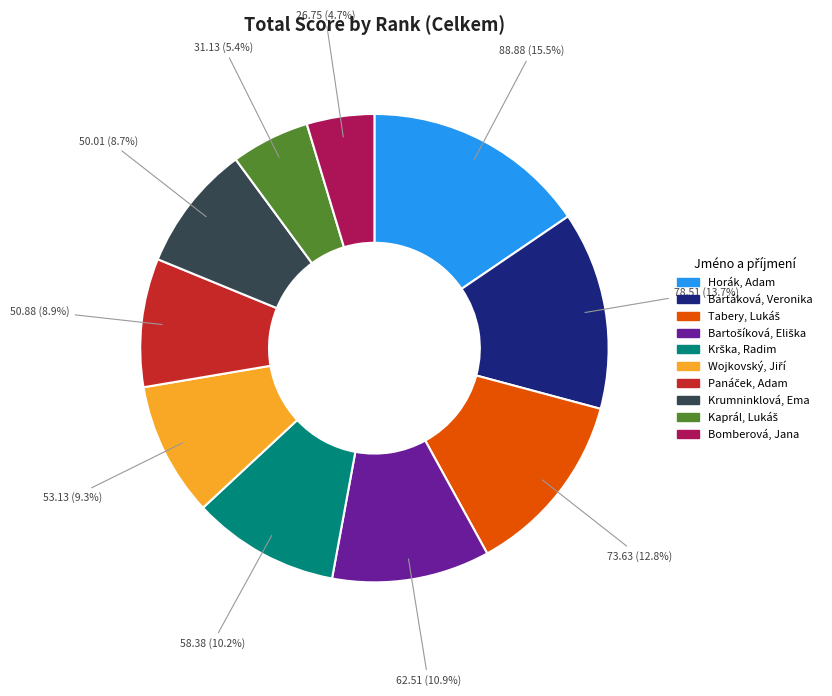

What is the smallest slice in the pie chart?

Bomberová, Jana